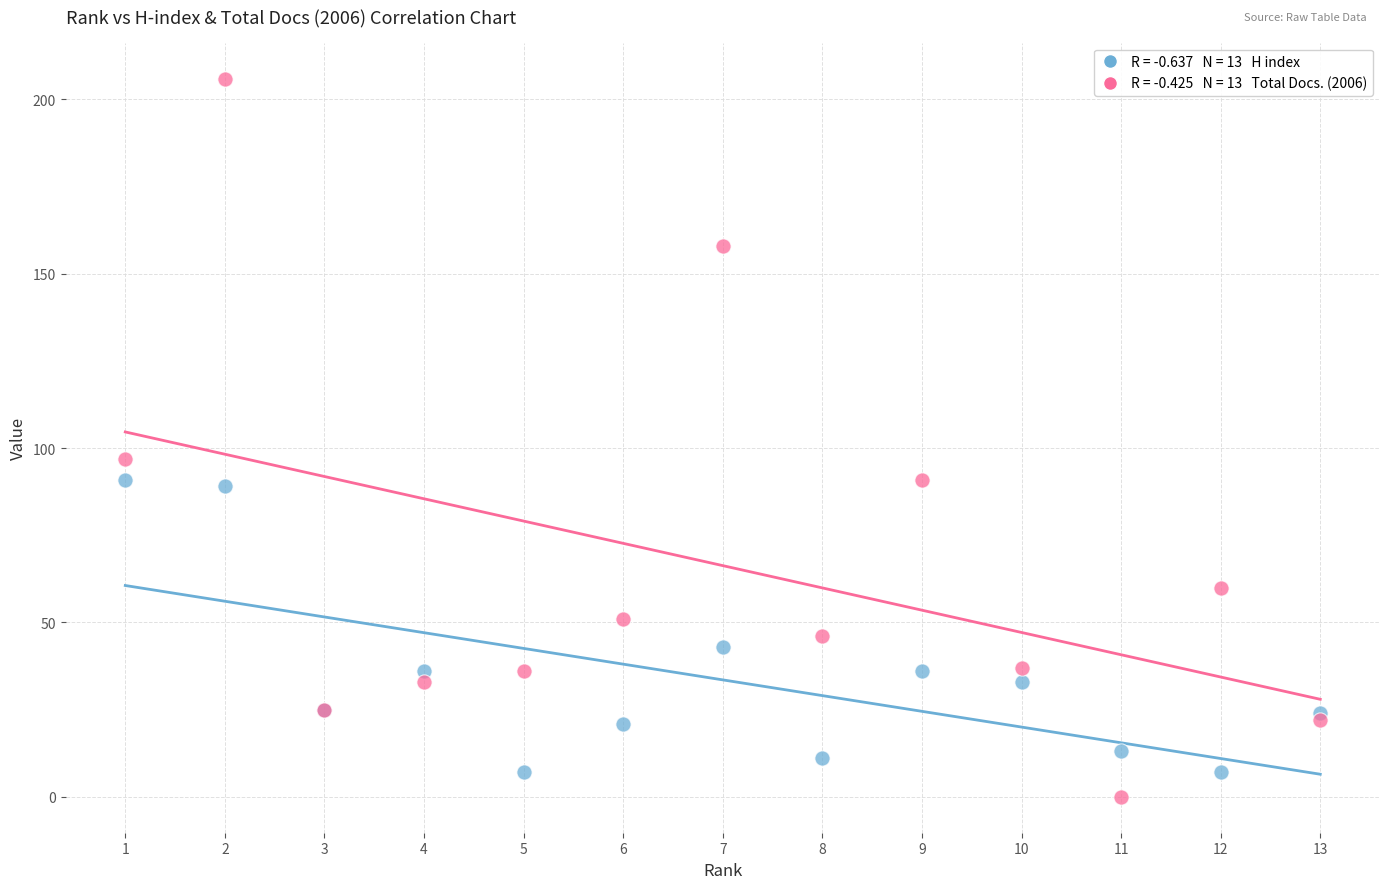

Across all series, what Y value is closest to 103?

97